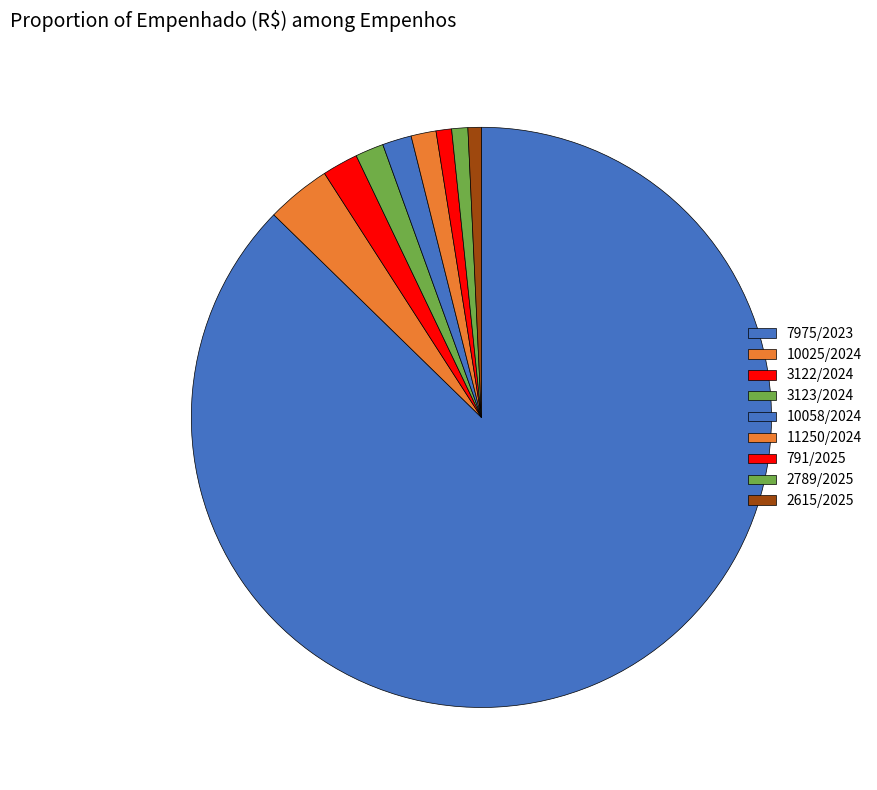

How many slices are in this pie chart?

9